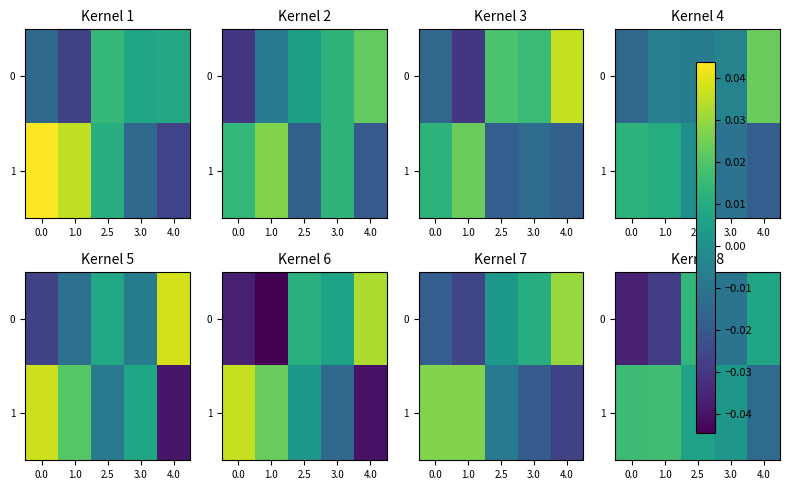

Is the value of 1 at 2.5 greater than the value of 0 at 2.5?

No